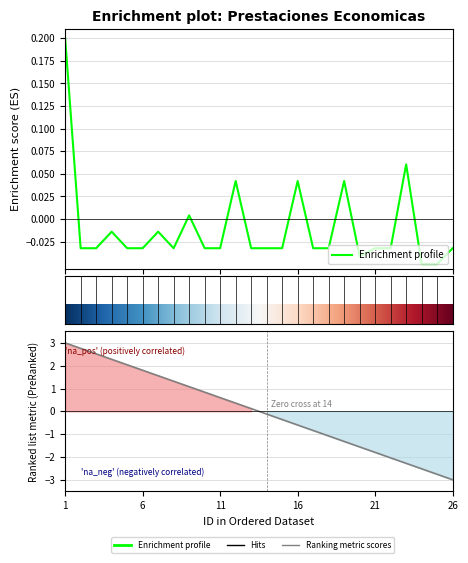

Where is the data nearest to the value 0?

9